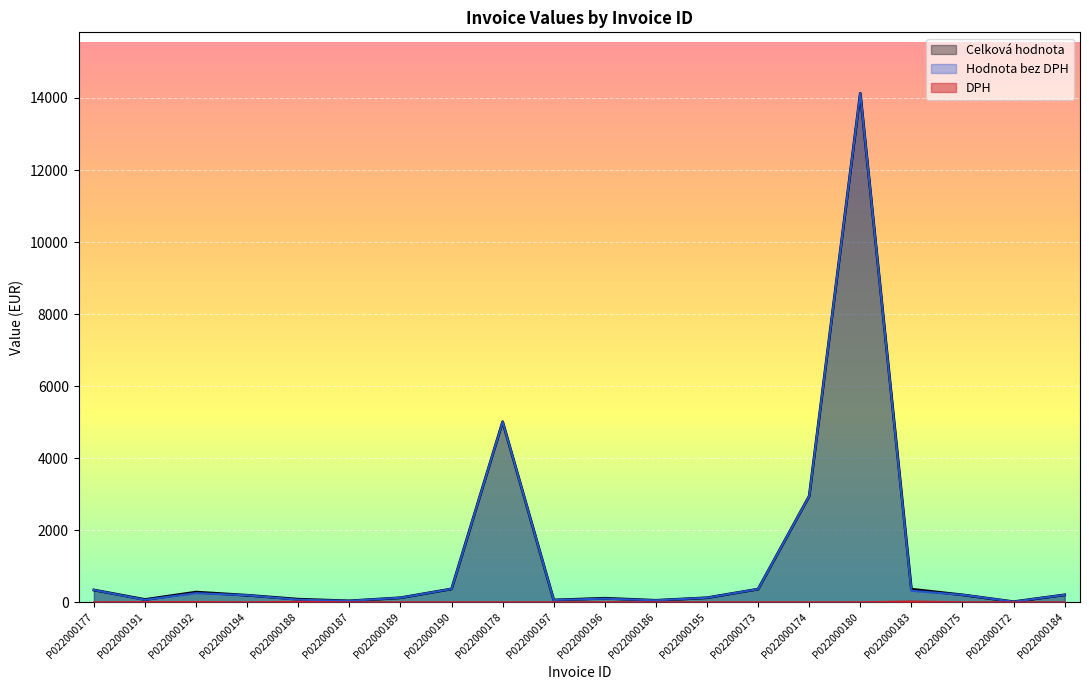

Which series has the largest range (max minus min)?

Celková hodnota